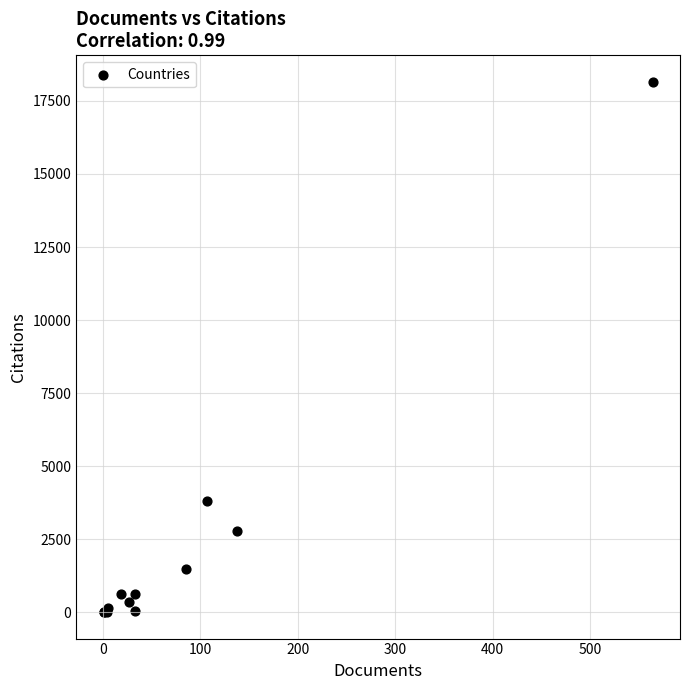

What Y value in the scatter plot is closest to 9078?

3801